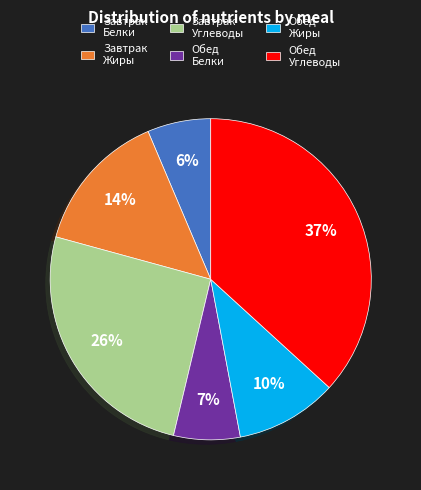

To the nearest percent, what is the average slice percentage?

17%